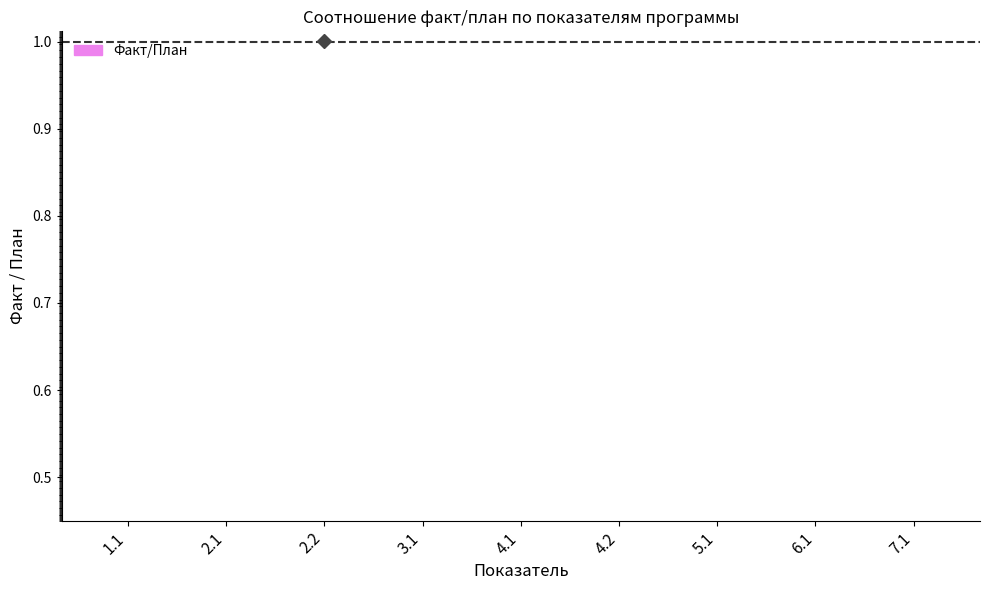

What is the label of the 5th bar from the right?

4.1